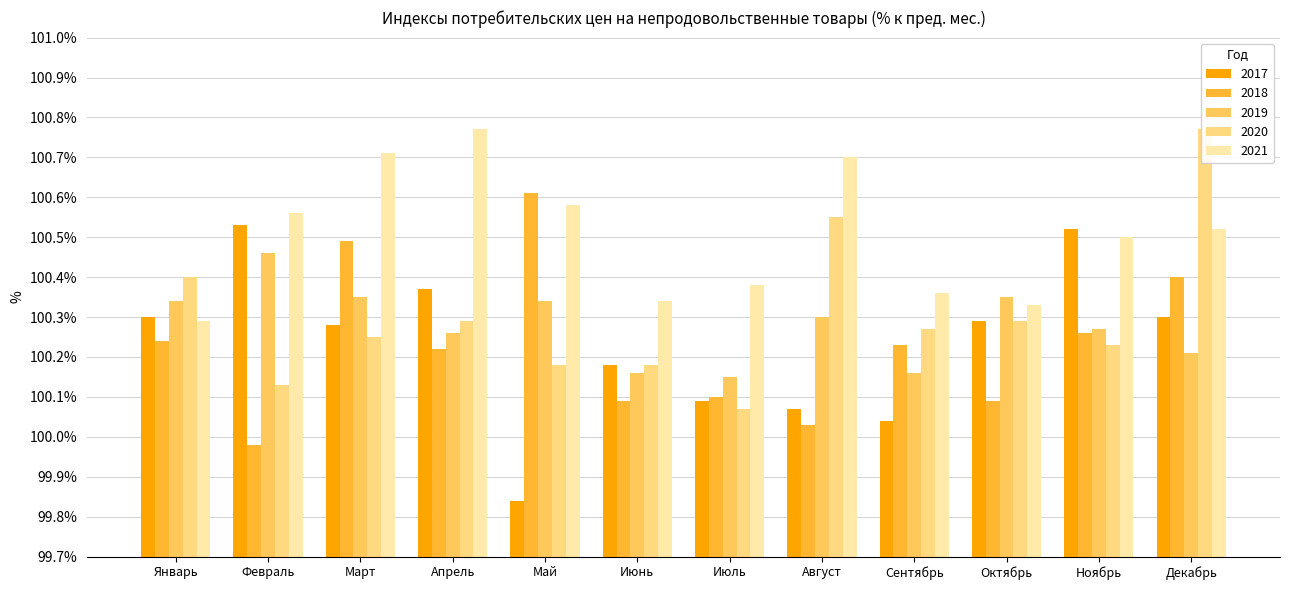

What are all the series names shown in the legend?

2017, 2018, 2019, 2020, 2021